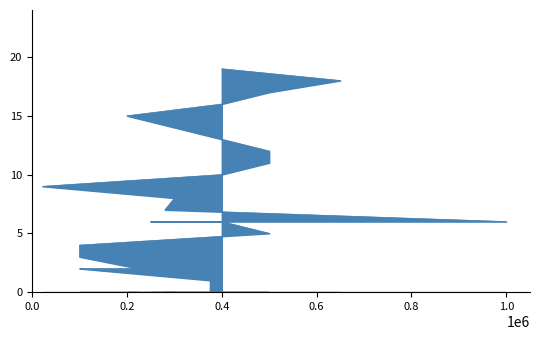

What is the label of the 10th point from the left?

500000